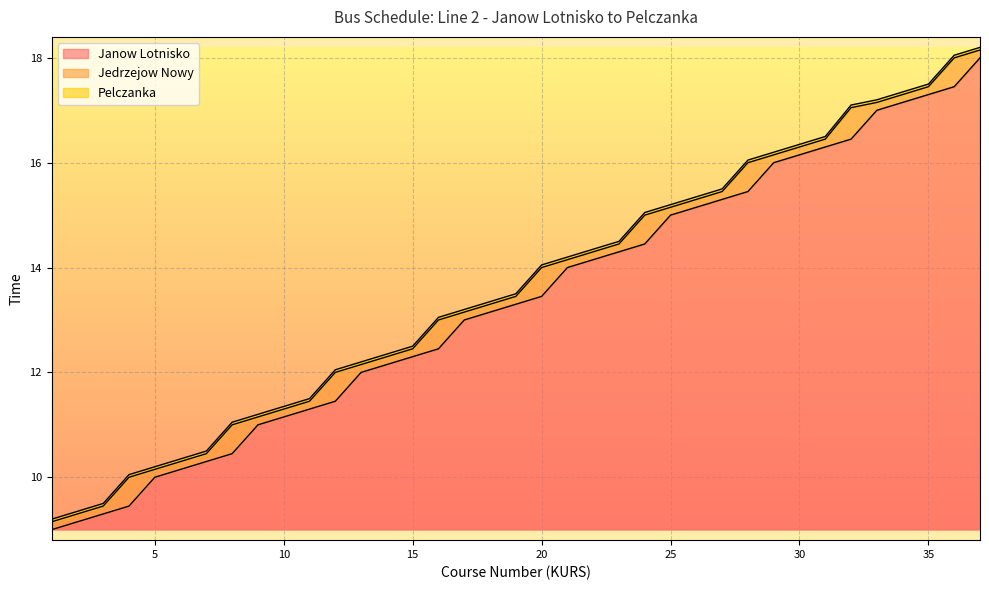

Reading left to right, extract all data points from this chart.

Janow Lotnisko: 9.0	9.2	9.3	9.4	10.0	10.2	10.3	10.4	11.0	11.2	11.3	11.4	12.0	12.2	12.3	12.4	13.0	13.2	13.3	13.4	14.0	14.2	14.3	14.4	15.0	15.2	15.3	15.4	16.0	16.1	16.3	16.4	17.0	17.1	17.3	17.4	18.0
Jedrzejow Nowy: 9.2	9.3	9.4	10.0	10.2	10.3	10.4	11.0	11.2	11.3	11.4	12.0	12.2	12.3	12.4	13.0	13.2	13.3	13.4	14.0	14.2	14.3	14.4	15.0	15.2	15.3	15.4	16.0	16.1	16.3	16.4	17.1	17.1	17.3	17.4	18.0	18.1
Pelczanka: 9.2	9.3	9.5	10.1	10.2	10.3	10.5	11.1	11.2	11.3	11.5	12.1	12.2	12.3	12.5	13.1	13.2	13.3	13.5	14.1	14.2	14.3	14.5	15.1	15.2	15.3	15.5	16.1	16.2	16.4	16.5	17.1	17.2	17.4	17.5	18.1	18.2